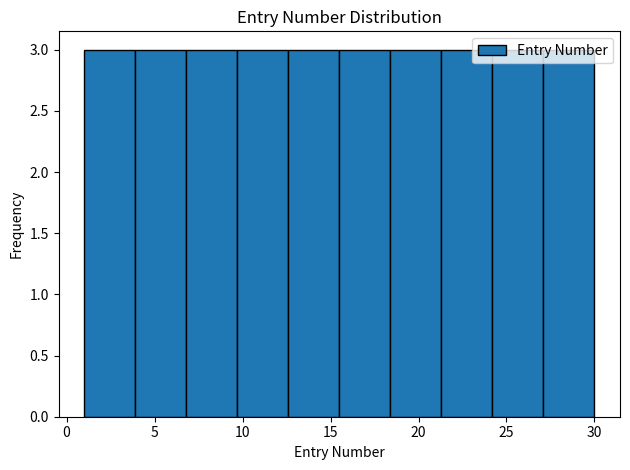

Reading left to right, transcribe this chart: for each bar, give the range it covers on the x-axis and its height. Neither the bar edges nor the heights are printed on the chart, so give them approximately, as read against the axes.

1.0 to 3.9: 3
3.9 to 6.8: 3
6.8 to 9.7: 3
9.7 to 12.6: 3
12.6 to 15.5: 3
15.5 to 18.4: 3
18.4 to 21.3: 3
21.3 to 24.2: 3
24.2 to 27.1: 3
27.1 to 30.0: 3